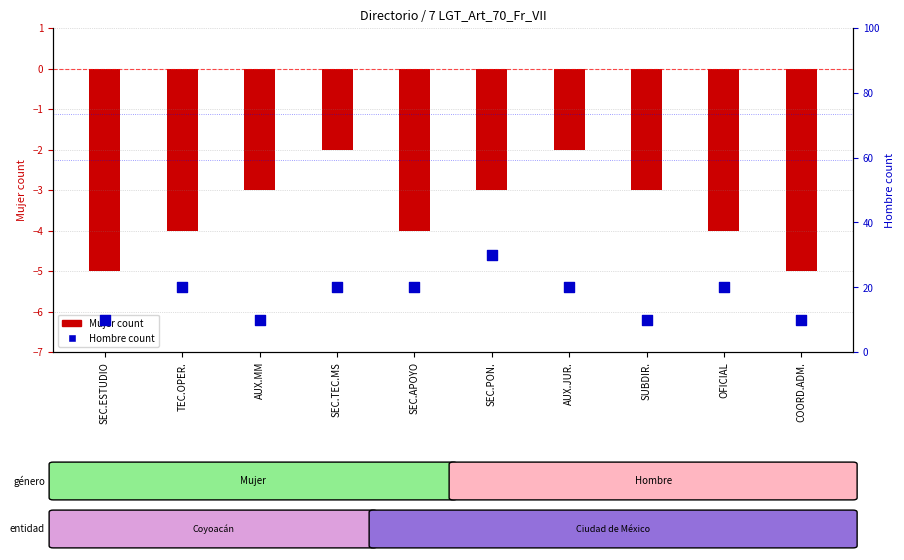

At which category is the sum across all series the highest?

SEC.PON.